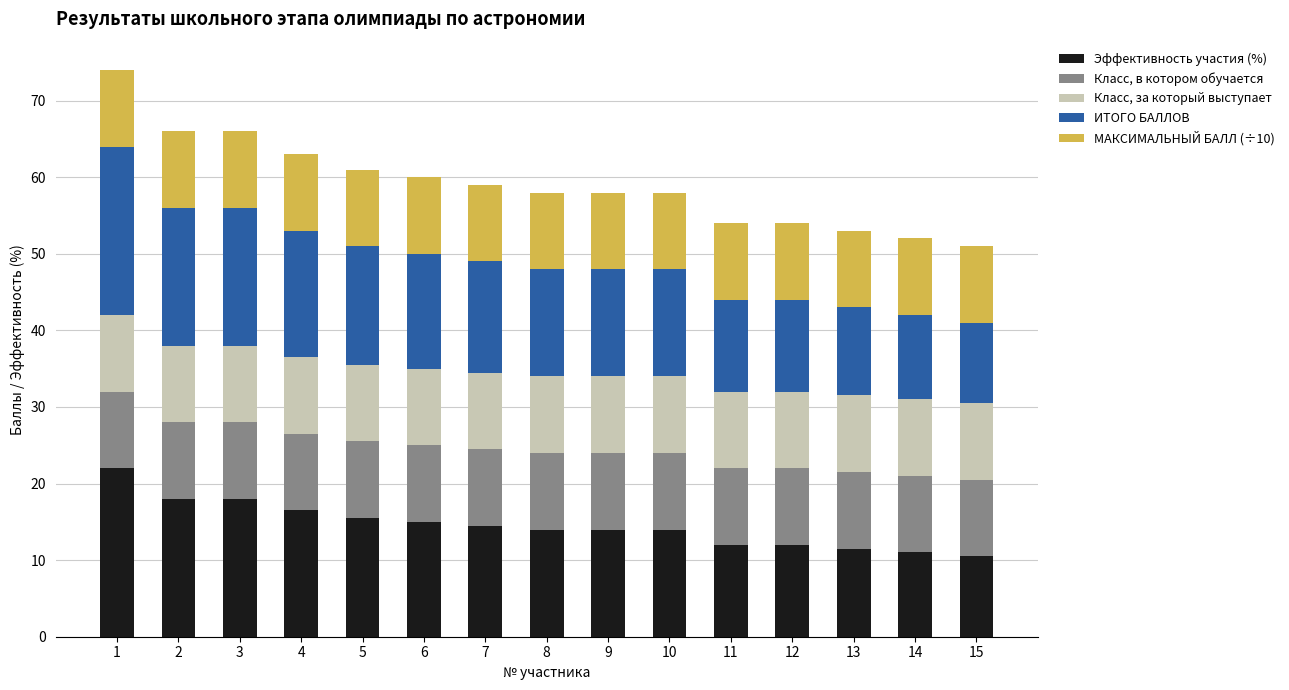

True or false: Эффективность участия (%) has a value of 14.0 at 10.

True